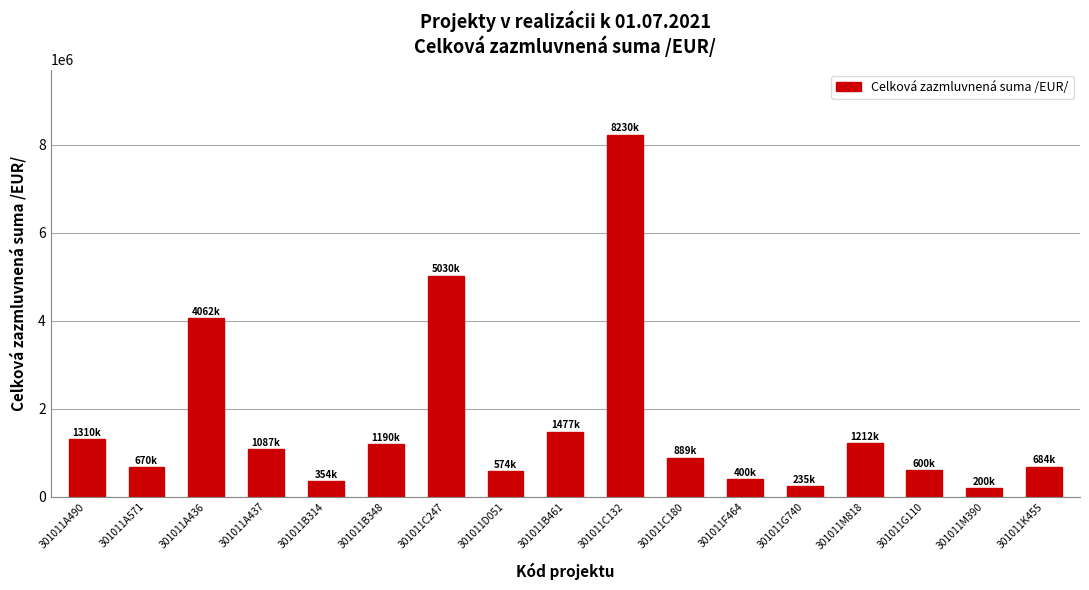

Is it true that the value at 301011M390 is 200000?

True